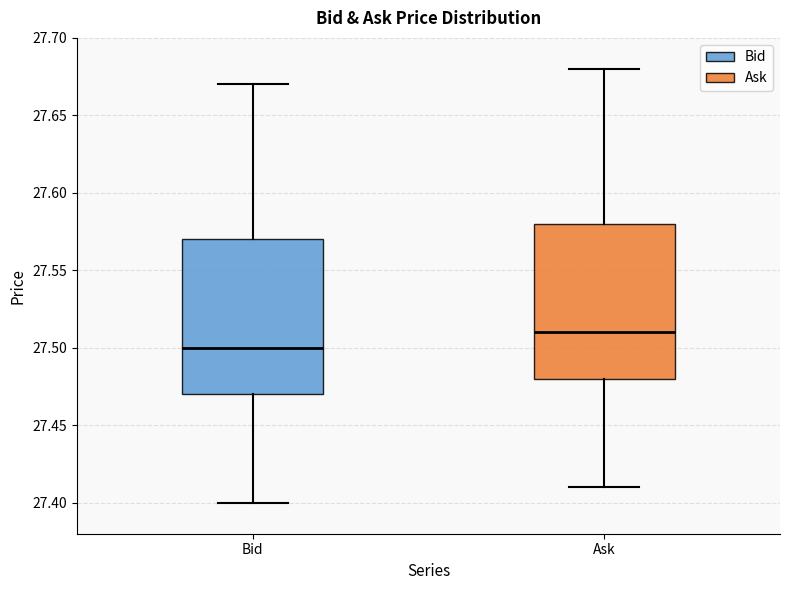

Where does the upper whisker of the box for Bid end on the y-axis? The values are not printed on the chart, so give them approximately, as read against the axis.

27.67